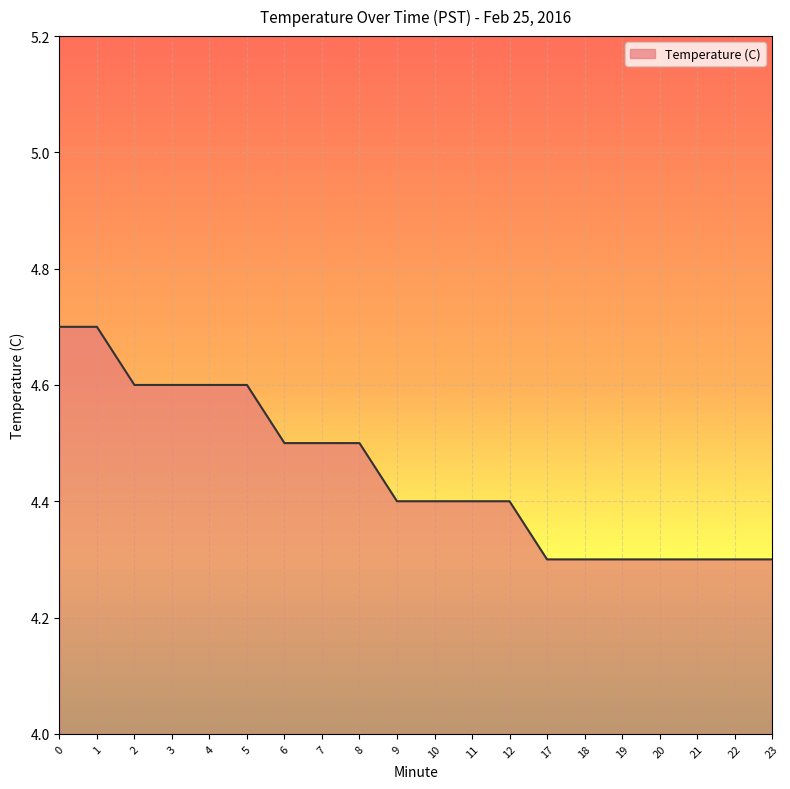

How many lines are shown in the chart?

1